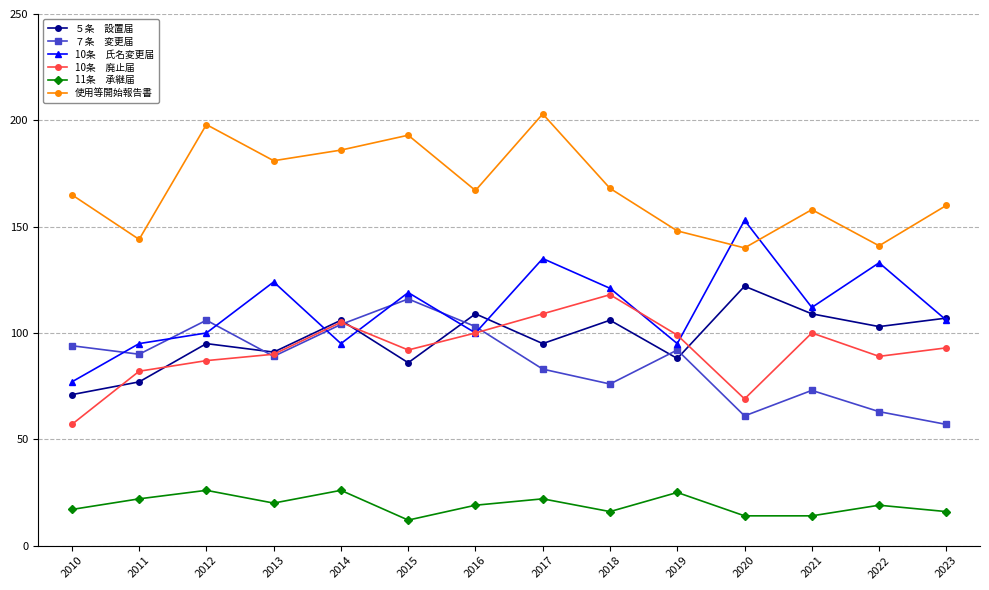

What is the minimum value shown in the chart?

12